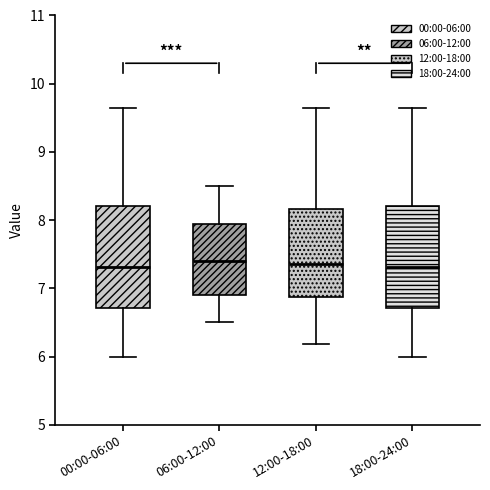

Where does the upper whisker of the box for 00:00-06:00 end on the y-axis? The values are not printed on the chart, so give them approximately, as read against the axis.

9.7